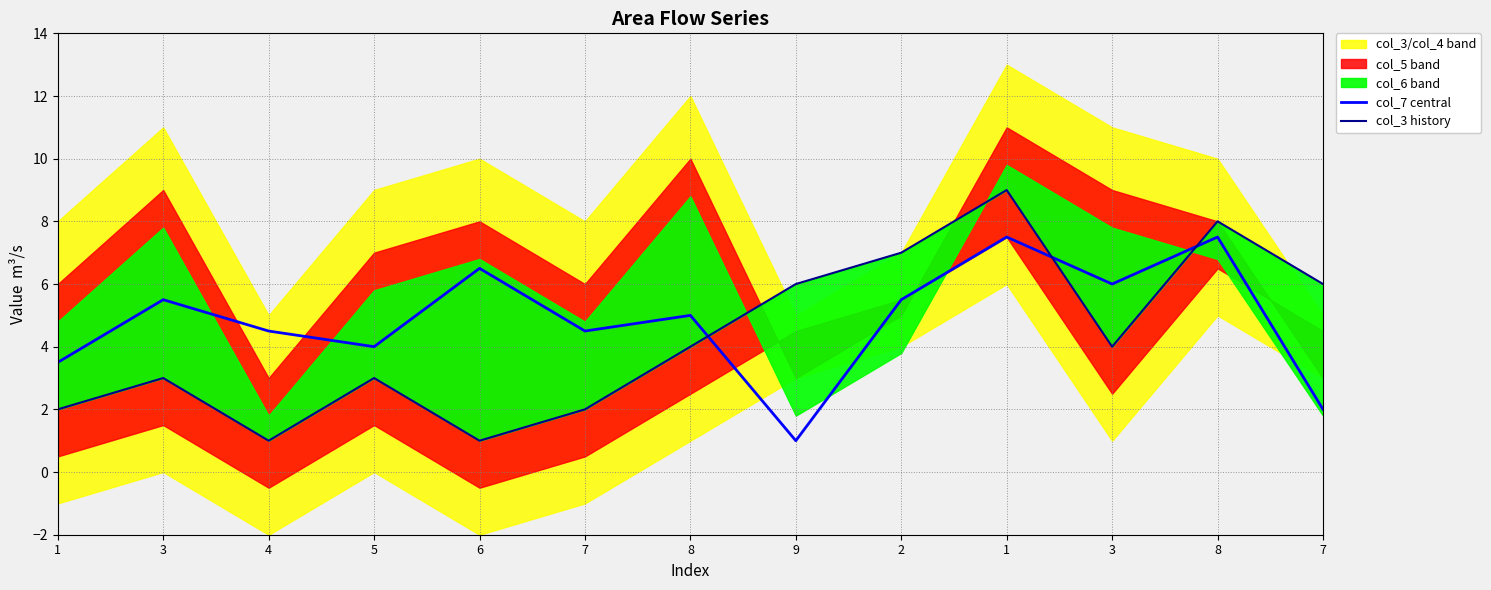

Is the value of col_7 central at 7 greater than the value of col_3 history at 6?

Yes